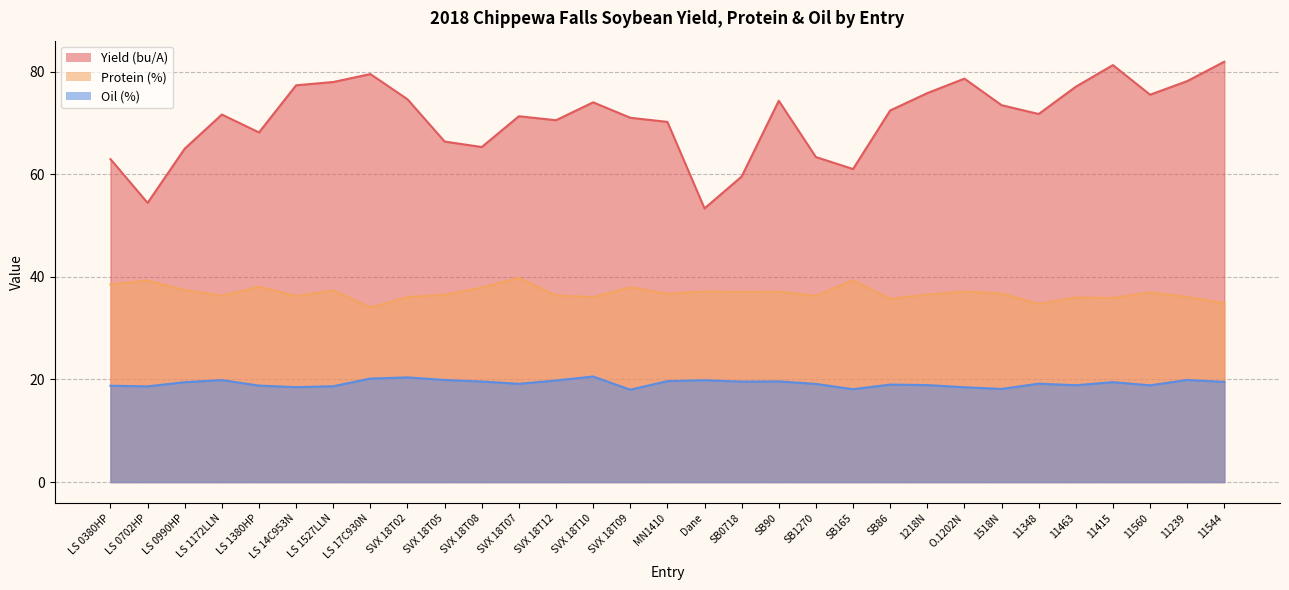

List the series in order of their peak value, lowest first.

Oil (%), Protein (%), Yield (bu/A)